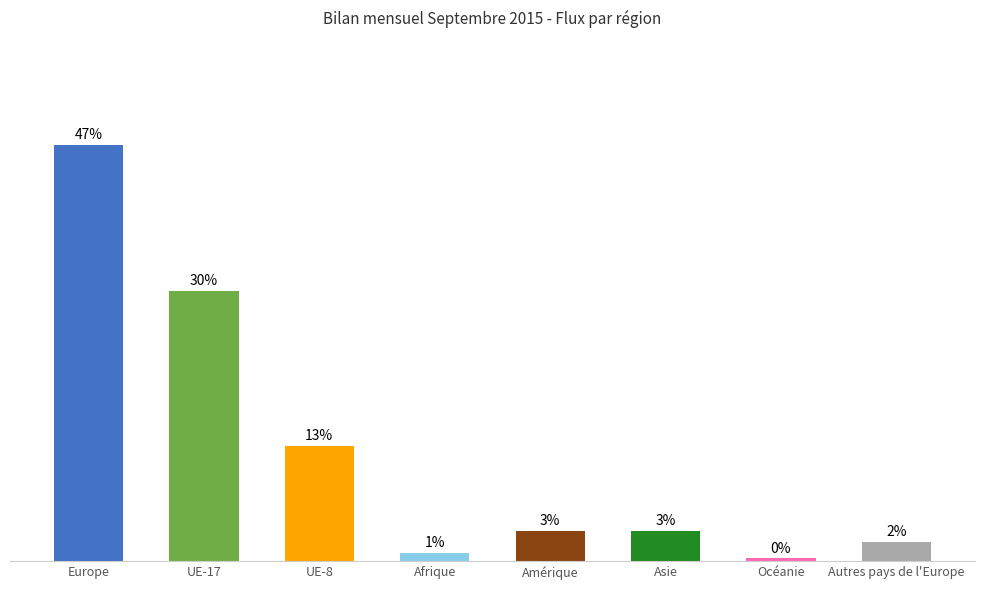

Reading left to right, list all the values displayed in this chart.

46.6	30.3	12.9	1.0	3.4	3.4	0.3	2.1